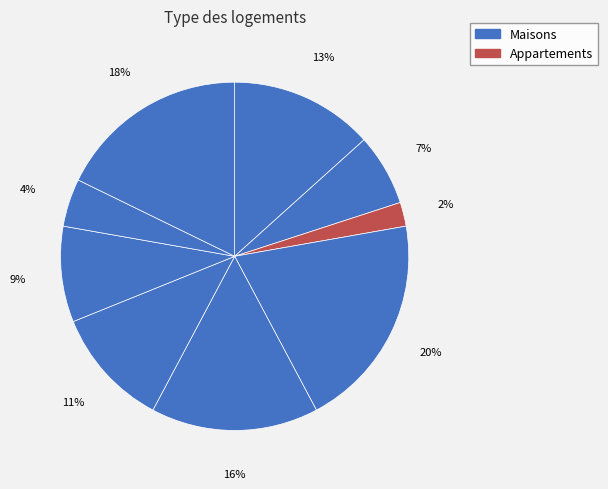

How many slices are in this pie chart?

9